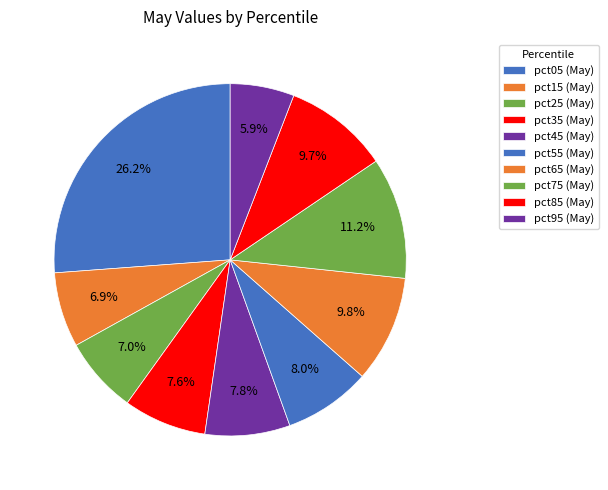

How much of the chart is everything except pct95?

94.1%